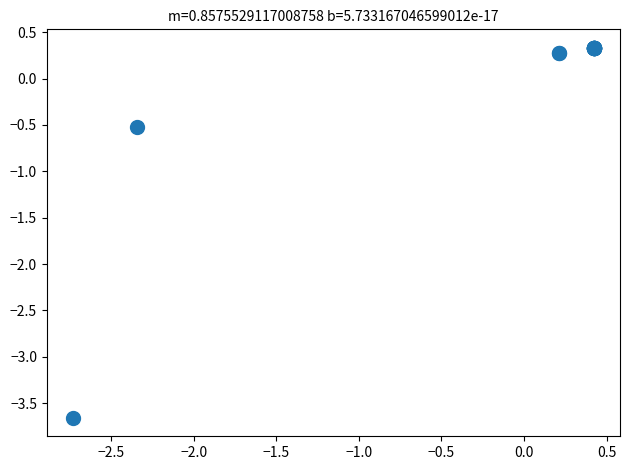

What Y value in the scatter plot is closest to -1?

-0.5